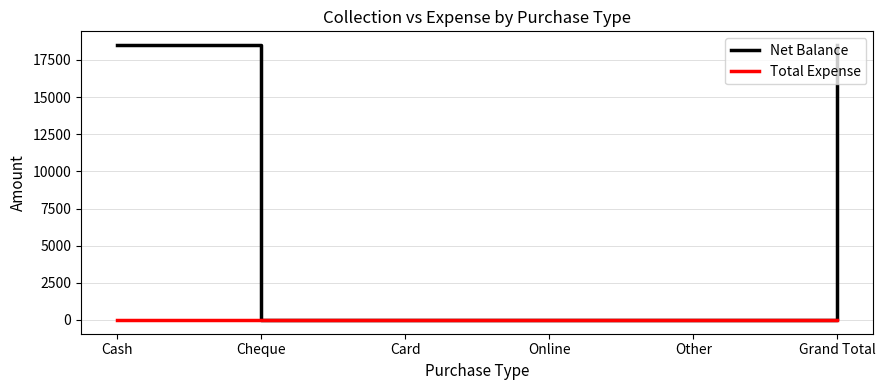

Reading left to right, what are all the values shown in this chart?

Net Balance: Cash=18500	Cheque=0	Card=0	Online=0	Other=0	Grand Total=18500
Total Expense: Cash=0	Cheque=0	Card=0	Online=0	Other=0	Grand Total=0